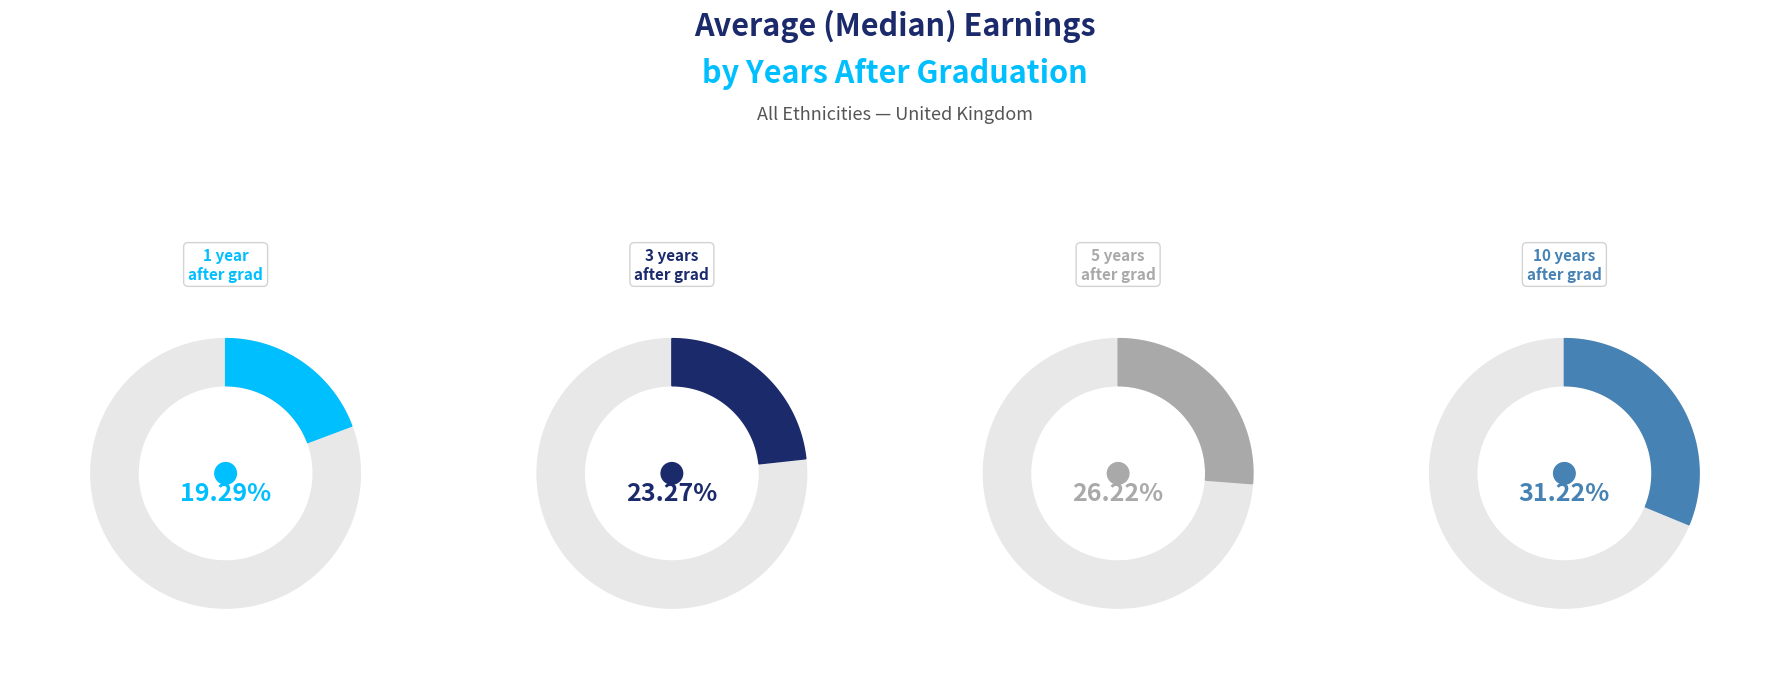

True or false: 1 year after graduation accounts for 25% of the total.

False